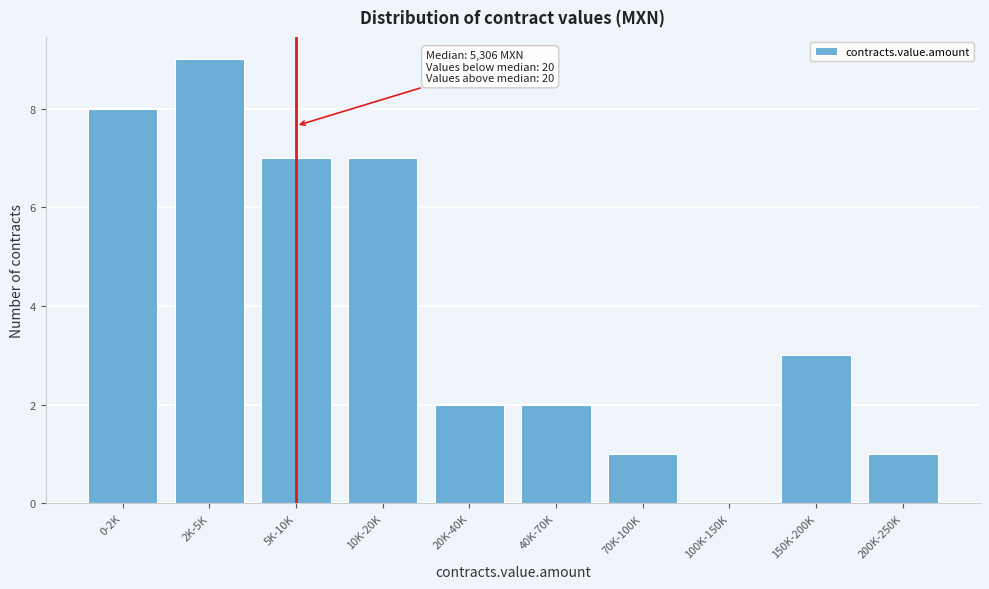

Reading left to right, extract all data points from this chart.

0-2K=8	2K-5K=9	5K-10K=7	10K-20K=7	20K-40K=2	40K-70K=2	70K-100K=1	100K-150K=0	150K-200K=3	200K-250K=1